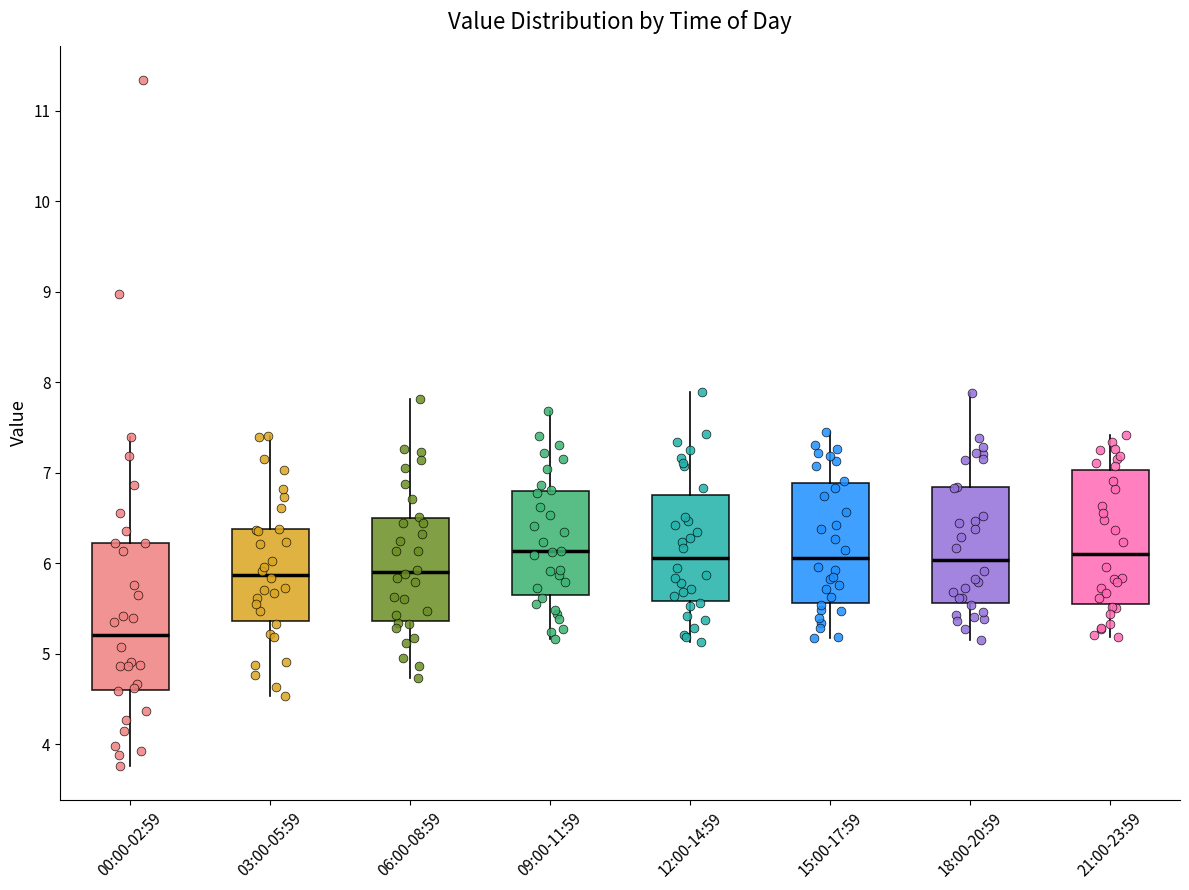

Reading left to right, read every box against the y-axis: the position of its median line, the range the box covers, and the ends of its whiskers. The values are not printed on the chart, so give them approximately, as read against the axis.

00:00-02:59: median 5.2, box 4.6 to 6.2, whiskers 3.8 to 7.4
03:00-05:59: median 5.9, box 5.4 to 6.4, whiskers 4.5 to 7.4
06:00-08:59: median 5.9, box 5.4 to 6.5, whiskers 4.7 to 7.8
09:00-11:59: median 6.1, box 5.6 to 6.8, whiskers 5.2 to 7.7
12:00-14:59: median 6.1, box 5.6 to 6.8, whiskers 5.1 to 7.9
15:00-17:59: median 6.1, box 5.6 to 6.9, whiskers 5.2 to 7.5
18:00-20:59: median 6.0, box 5.6 to 6.8, whiskers 5.2 to 7.9
21:00-23:59: median 6.1, box 5.5 to 7.0, whiskers 5.2 to 7.4